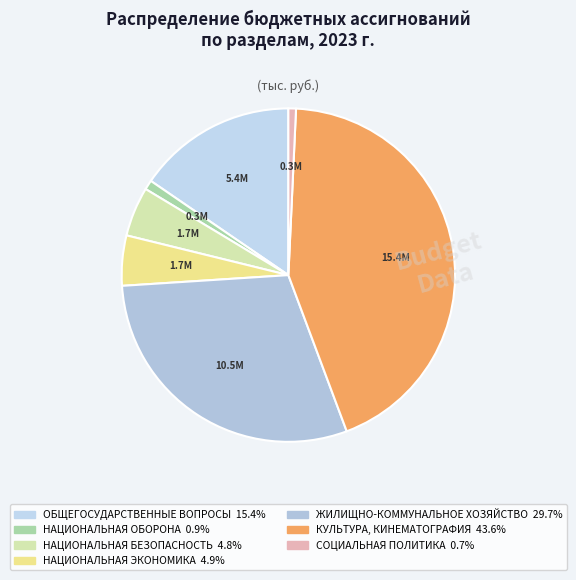

To the nearest percent, what is the difference between the largest and smallest slice percentages?

43%